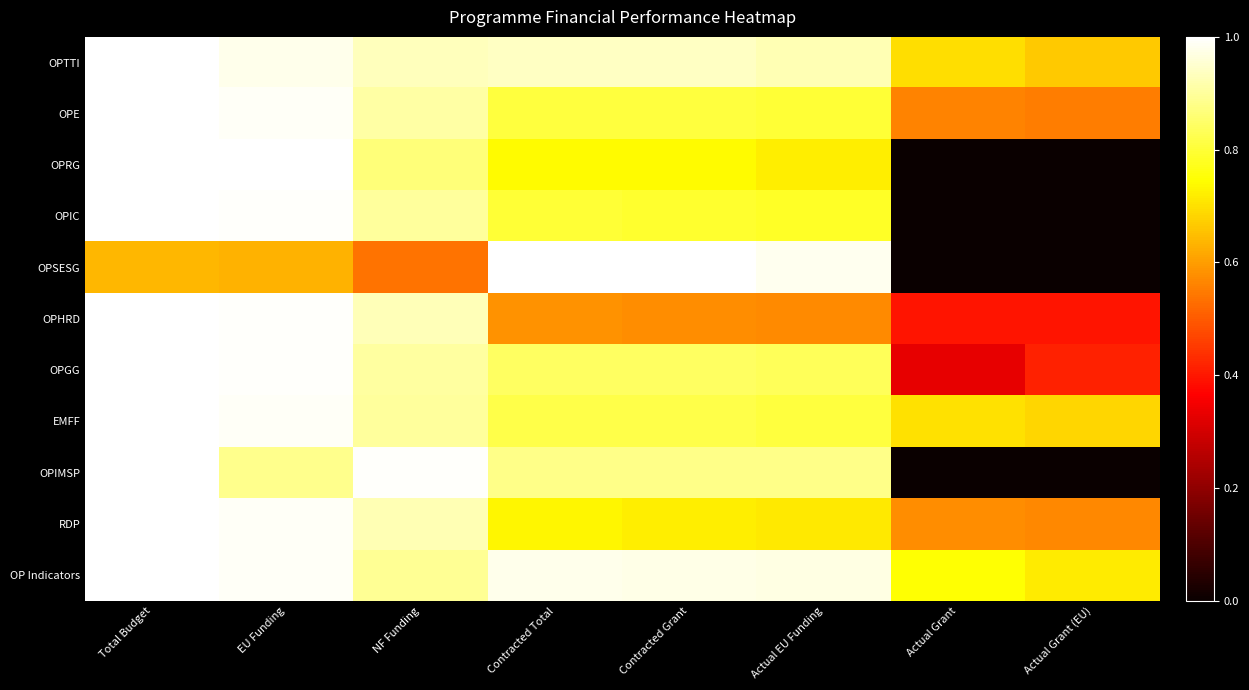

Which series changed the most between Contracted Grant and Actual EU Funding?

OPRG